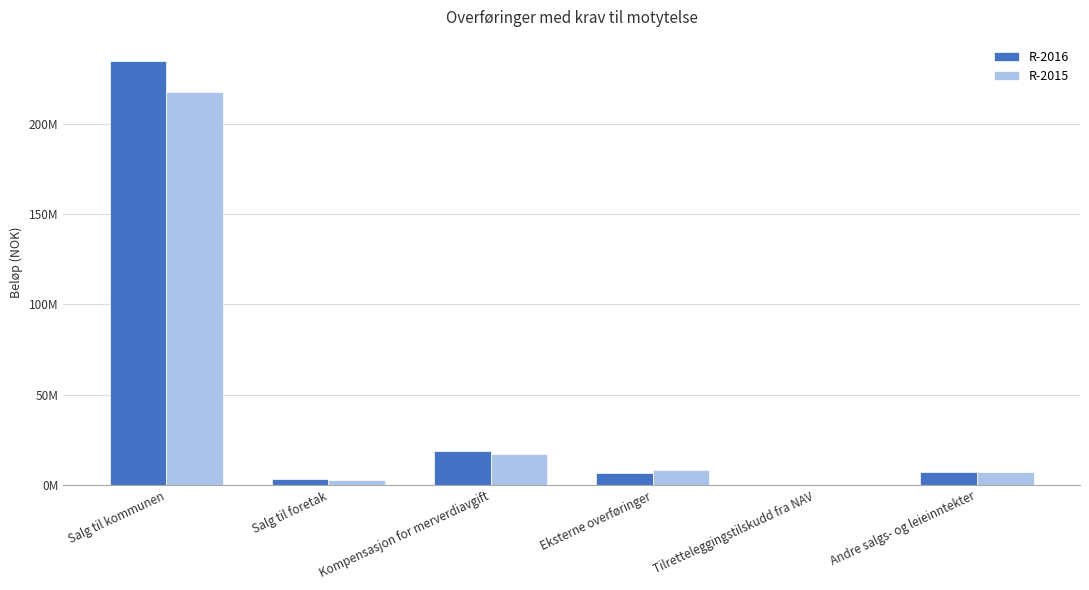

Is the value of R-2016 at Salg til kommunen greater than the value of R-2015 at Tilretteleggingstilskudd fra NAV?

Yes